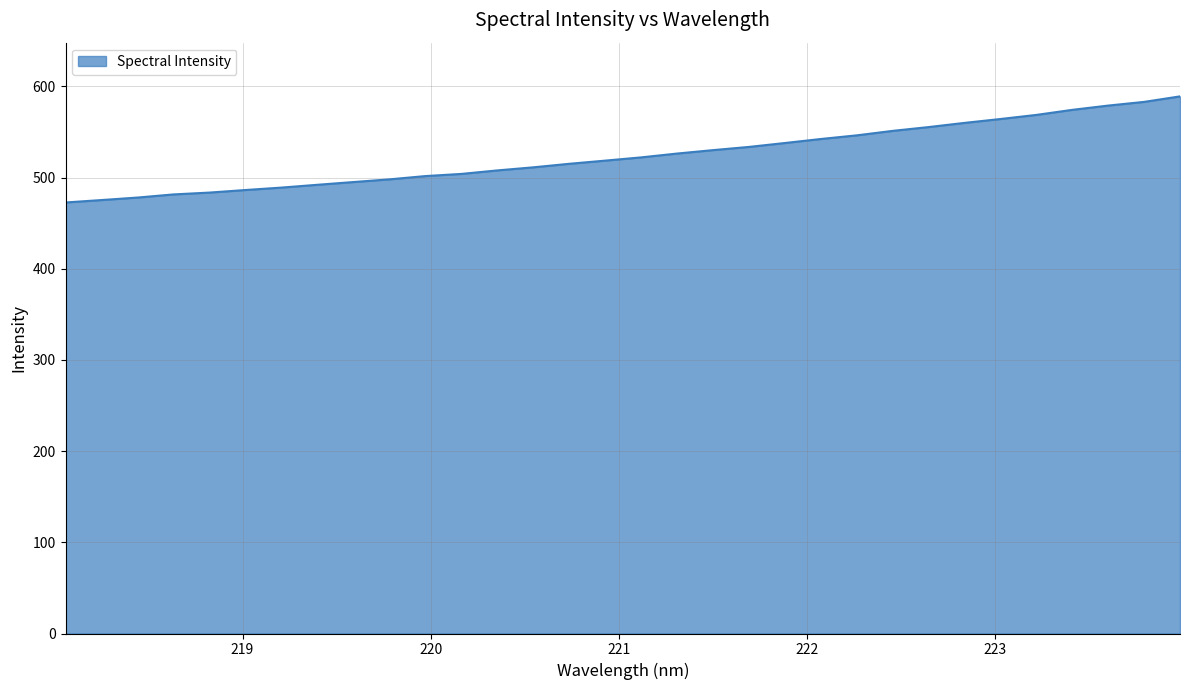

What is the smallest value displayed?

472.7